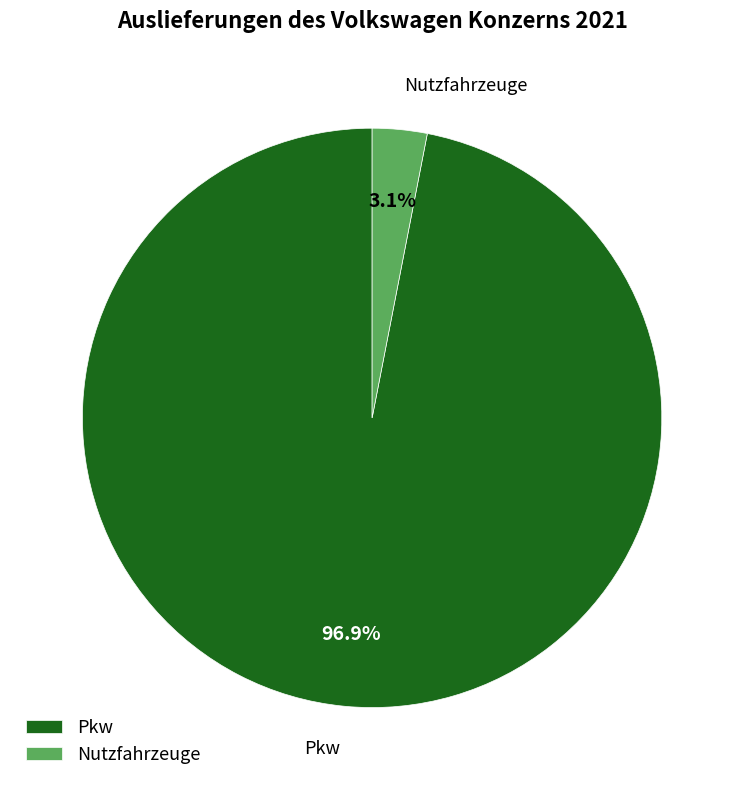

To the nearest percent, what is the average slice percentage?

50%